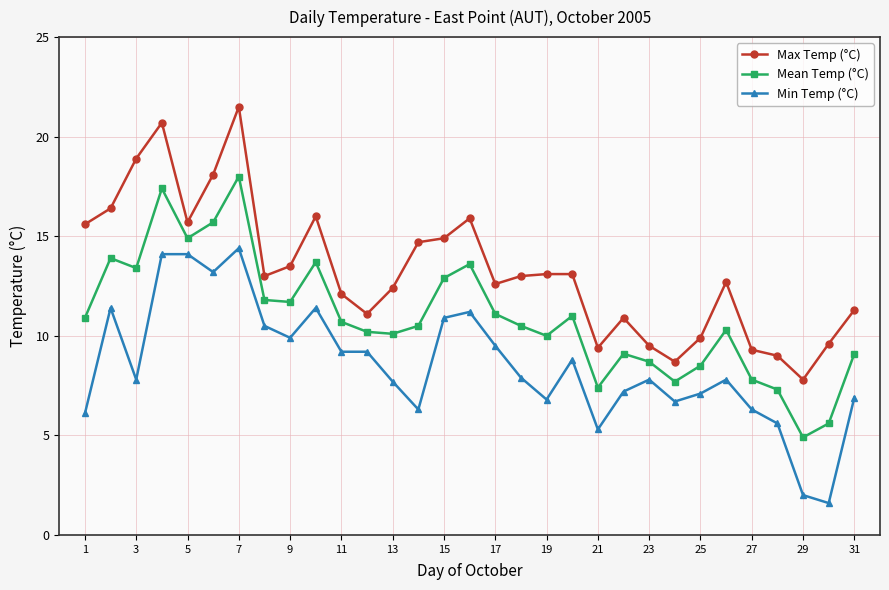

Which series has the largest total across all categories?

Max Temp (°C)